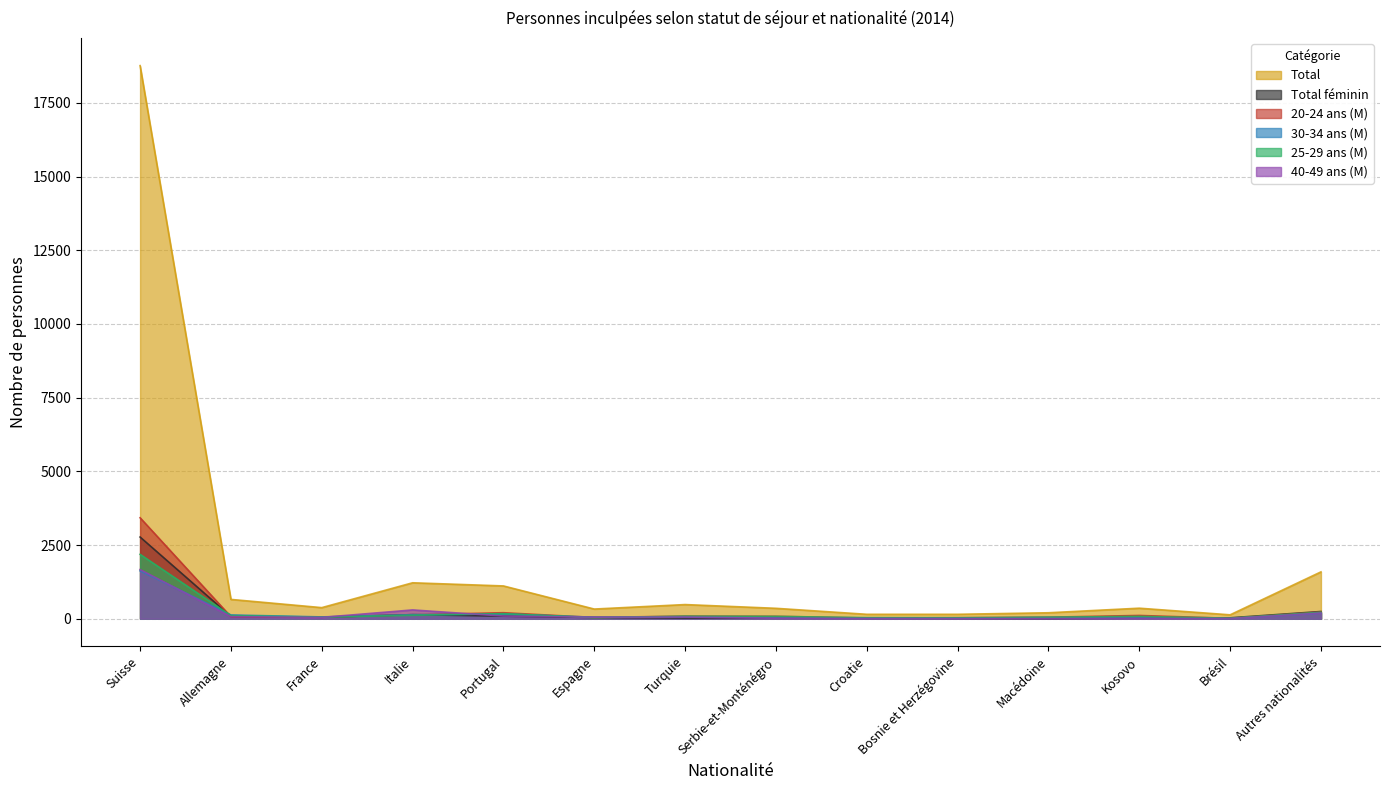

Rank the categories by 30-34 ans (M) value from highest to lowest.

Suisse, Autres nationalités, Portugal, Italie, Allemagne, Turquie, France, Espagne, Macédoine, Serbie-et-Monténégro, Kosovo, Bosnie et Herzégovine, Croatie, Brésil